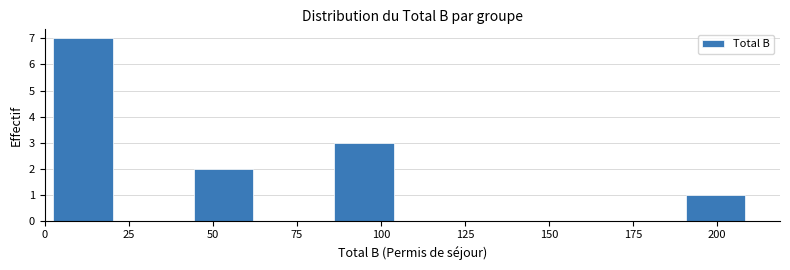

How tall is the bar that spans 45 to 65 on the x-axis? Neither the bar edges nor the heights are printed on the chart, so give them approximately, as read against the axes.

2